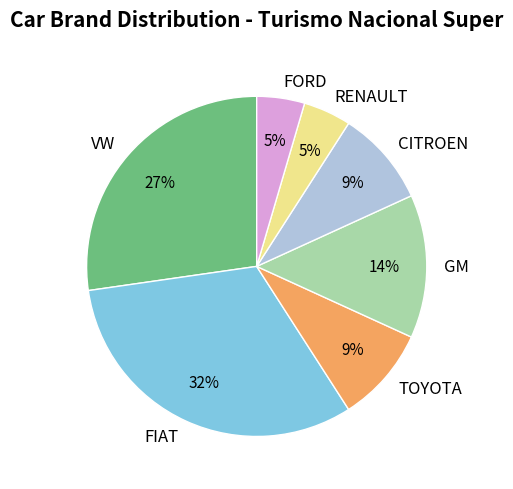

To the nearest percent, what portion does FIAT represent?

32%